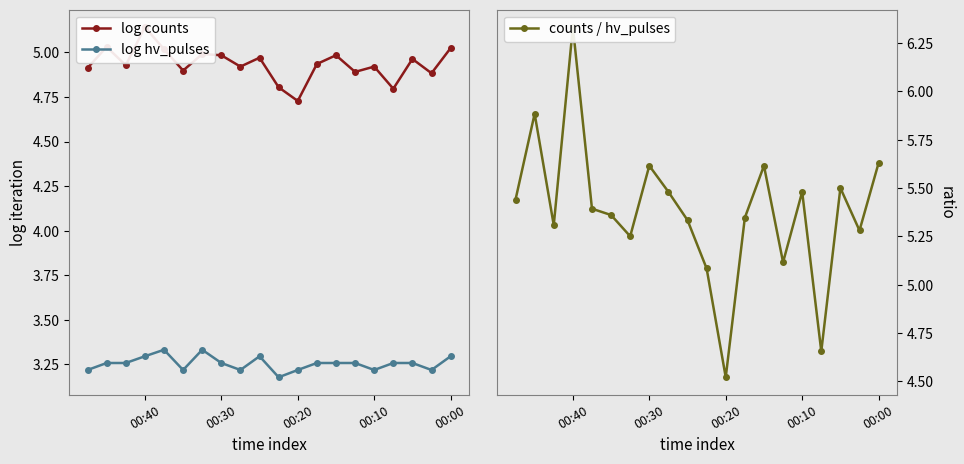

How many interior local valleys does the counts / hv_pulses series have?

6